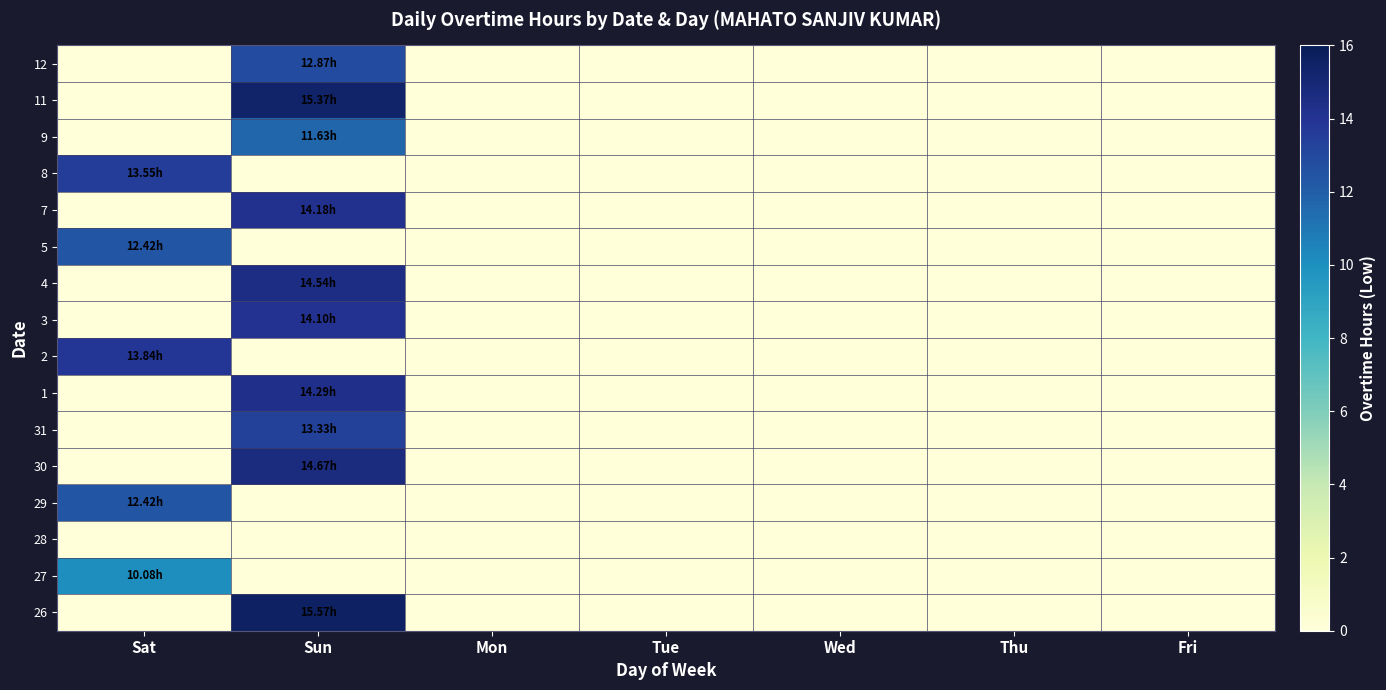

Between Wed and Fri, which is larger?

Wed